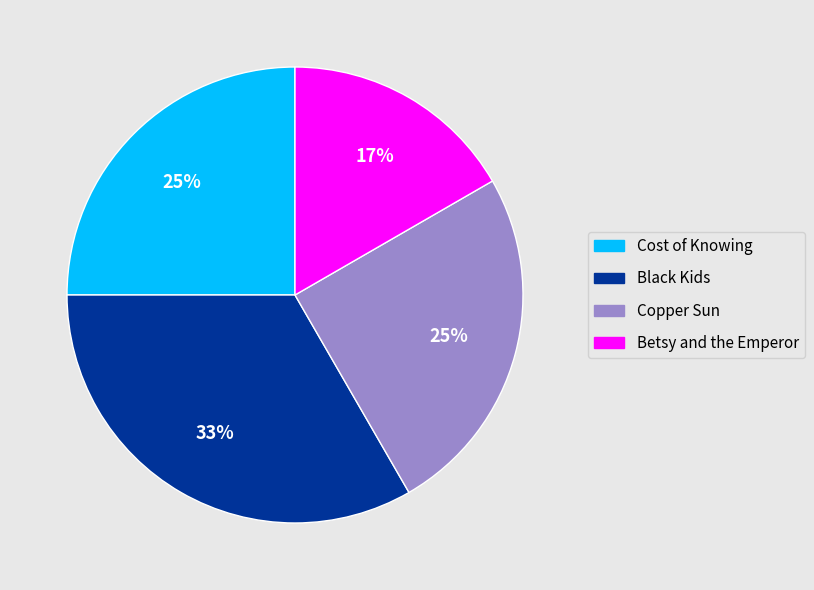

Do Black Kids and Cost of Knowing together represent more than half of the pie?

Yes